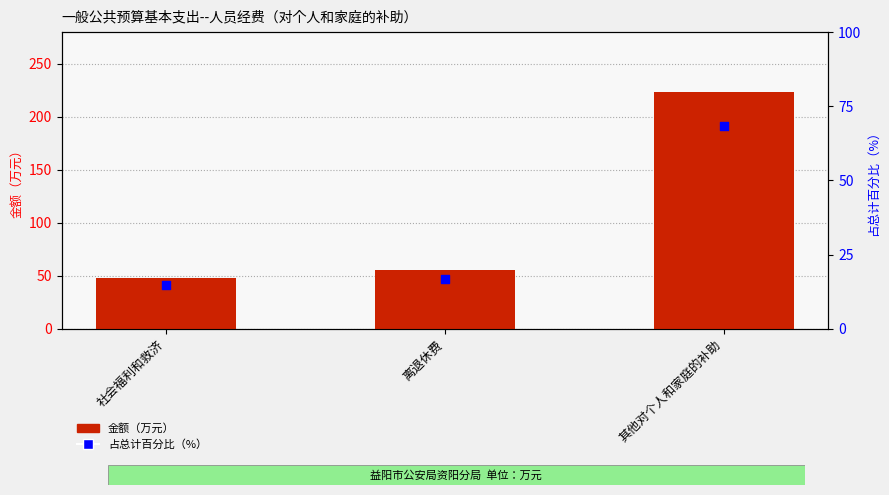

At which category is the sum across all series the highest?

其他对个人和家庭的补助